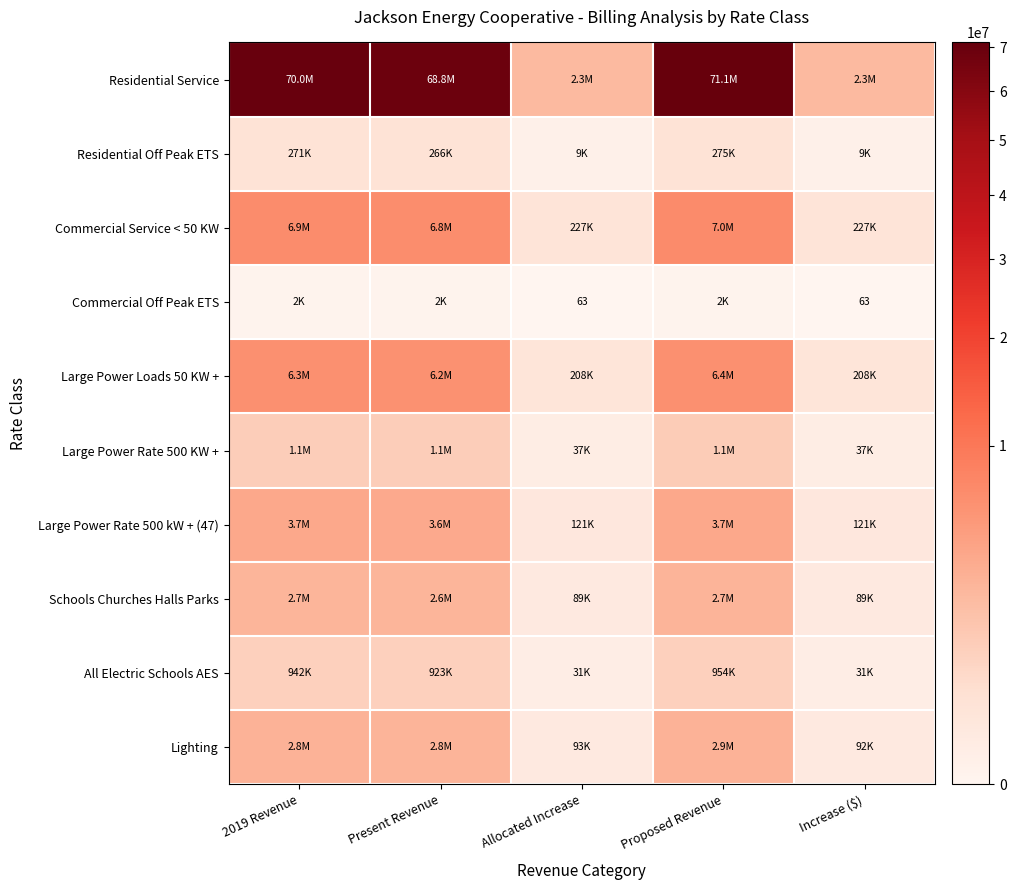

What is the spread (max minus min) of values at 2019 Revenue?

69951443.6